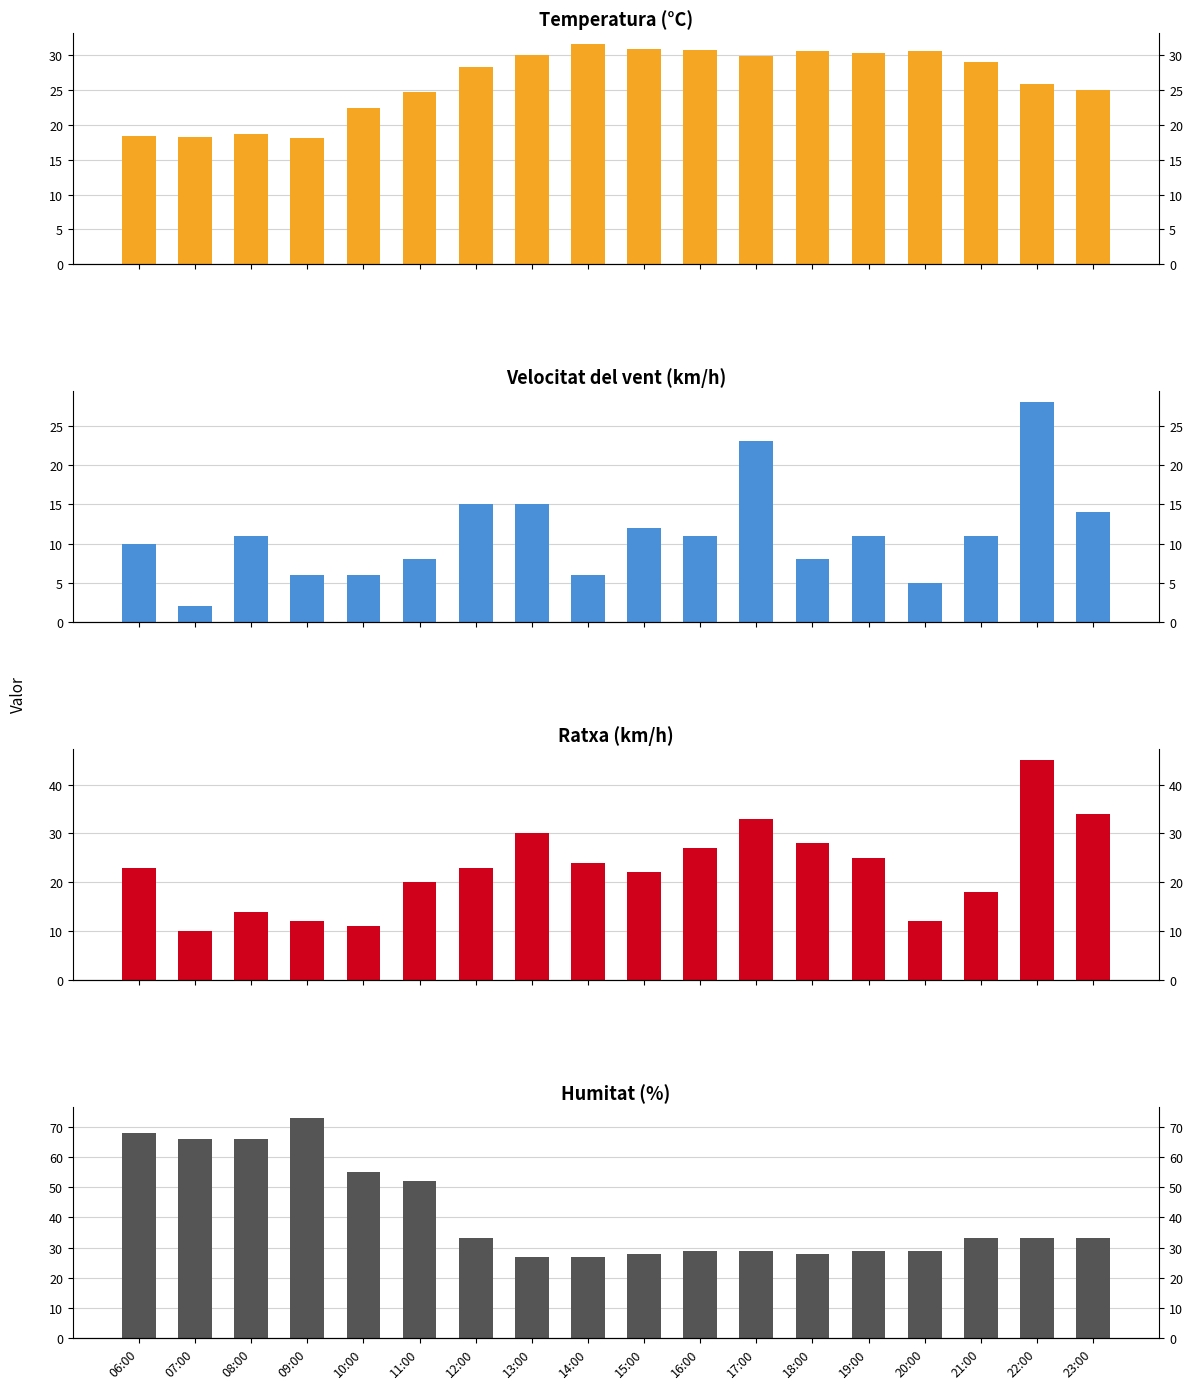

What are all the series names shown in the legend?

Temperatura (°C), Velocitat del vent (km/h), Ratxa (km/h), Humitat (%)